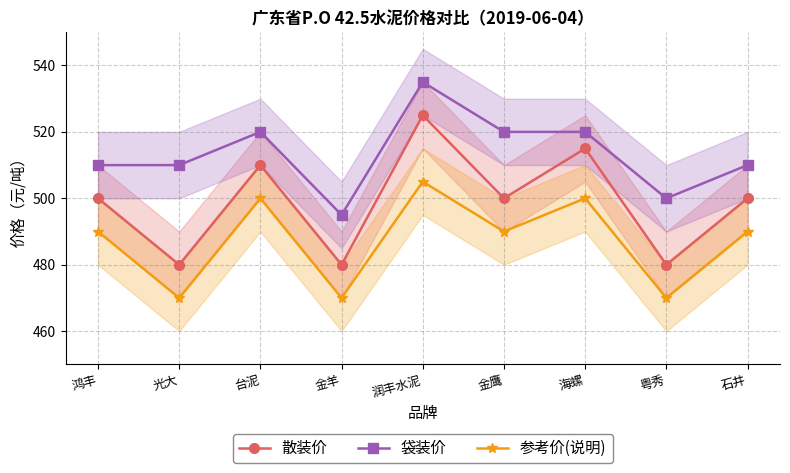

True or false: 袋装价 and 参考价(说明) intersect in this chart.

False